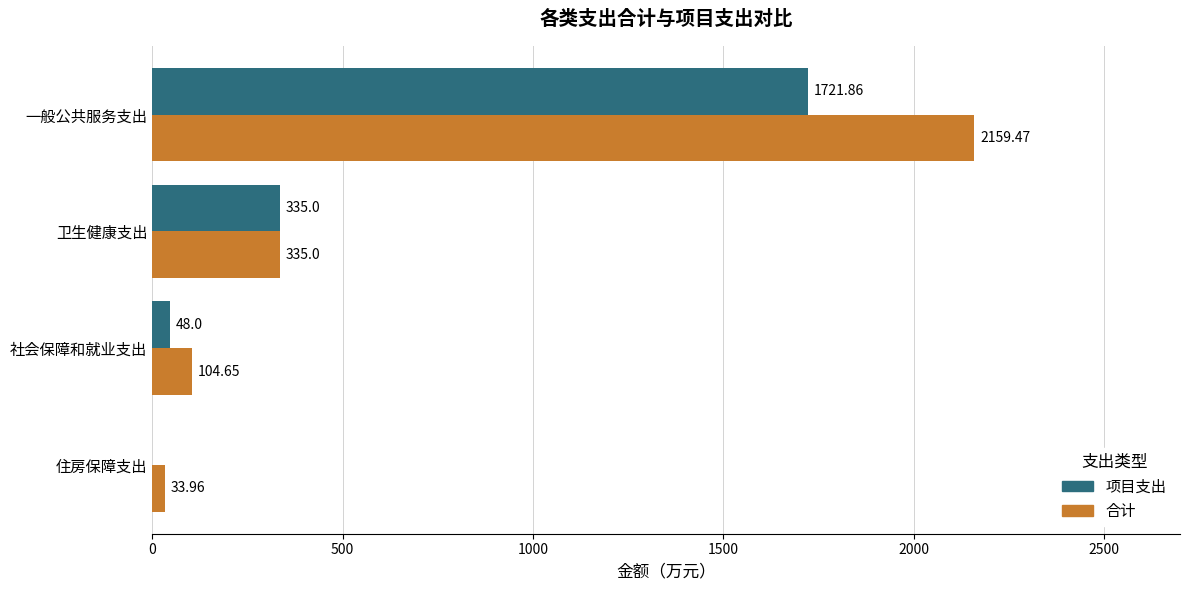

Where is 项目支出 nearest to the value 860?

卫生健康支出